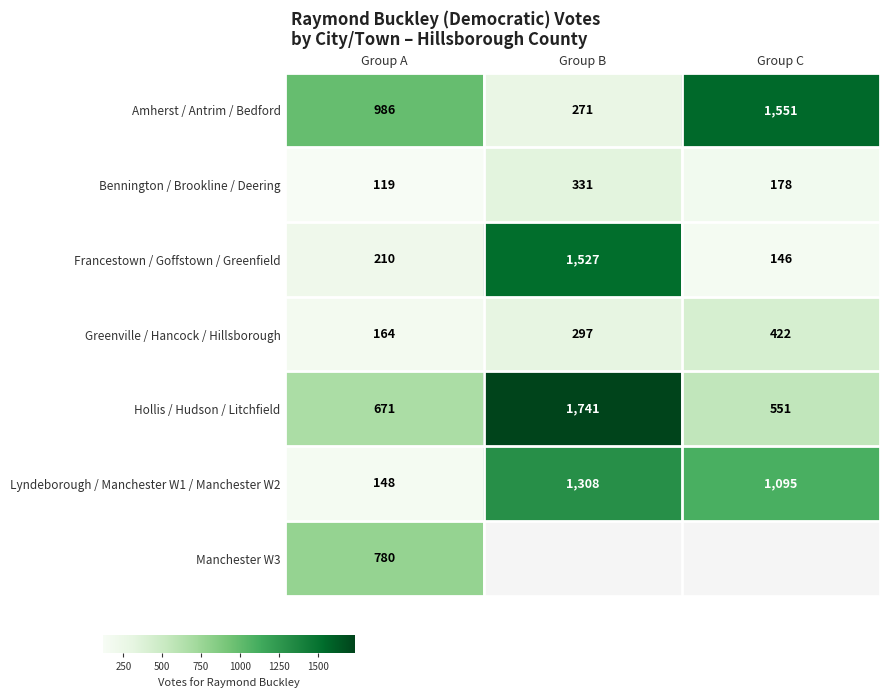

Which has a higher value, Group A or Group C?

Group C